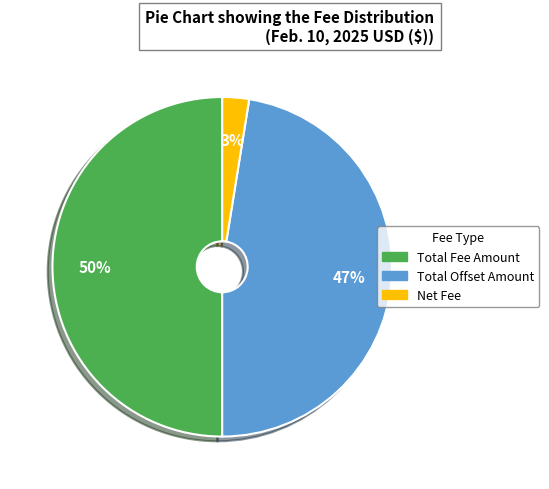

Combined, do Net Fee and Total Fee Amount account for over 50%?

Yes